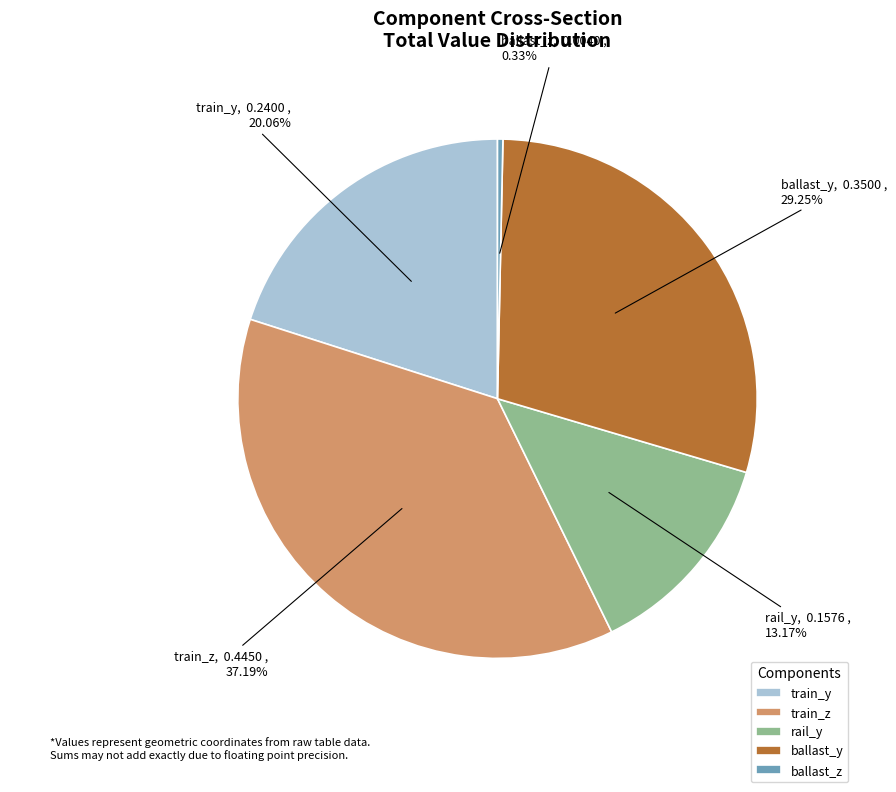

Is rail_y the majority of the pie?

No